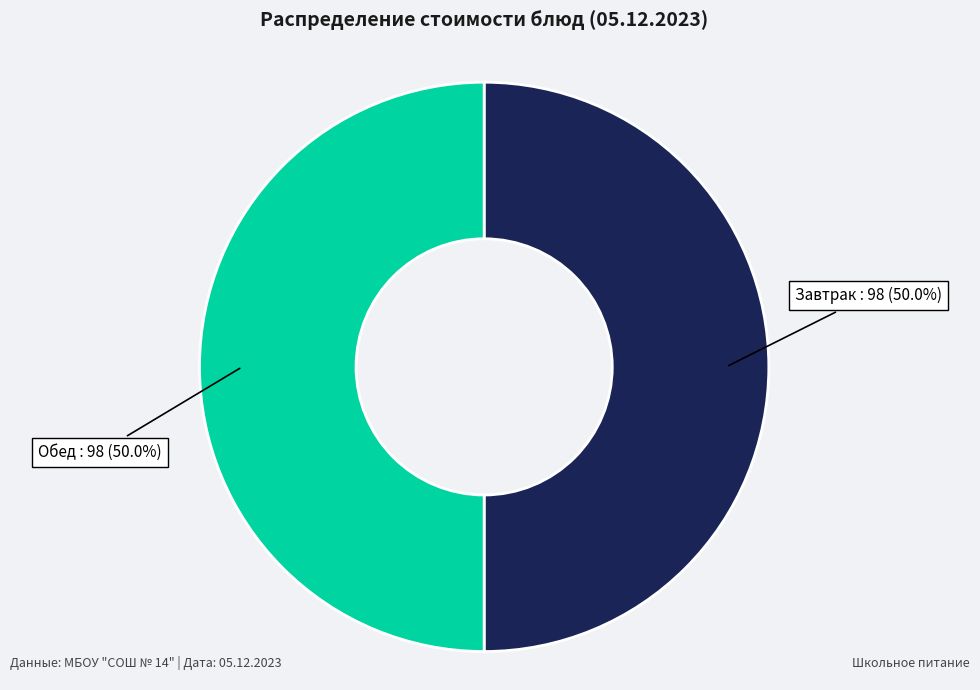

What is the total percentage of Завтрак : 98 (50.0%) and Обед : 98 (50.0%)?

100.0%